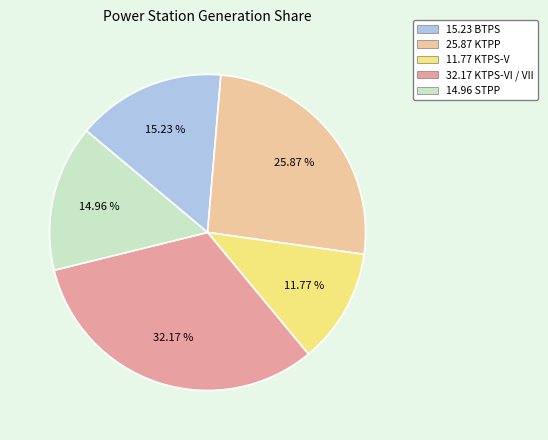

Is there any slice that represents more than half of the pie?

No